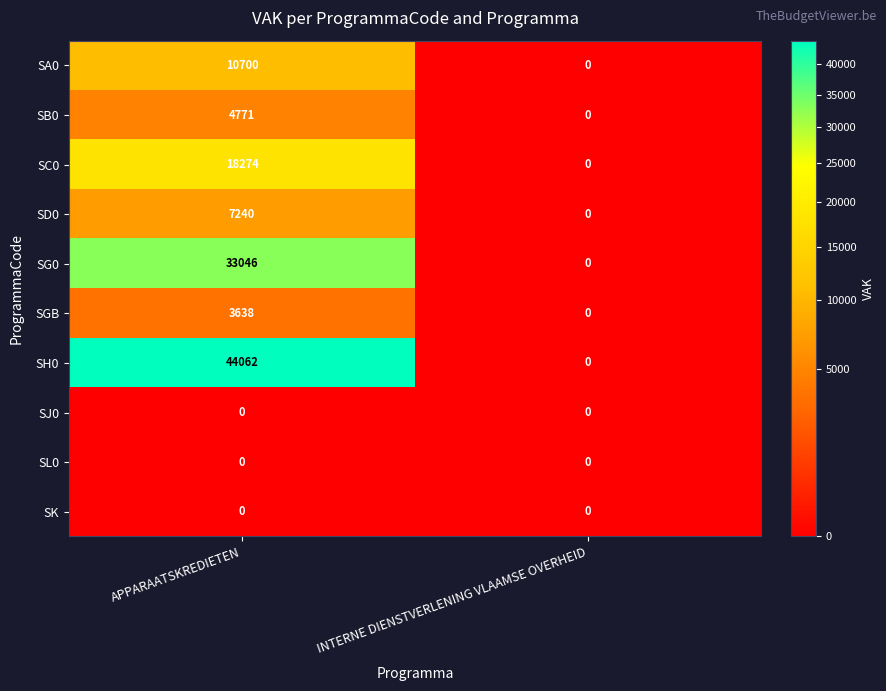

What is the total value across all series at APPARAATSKREDIETEN?

121731